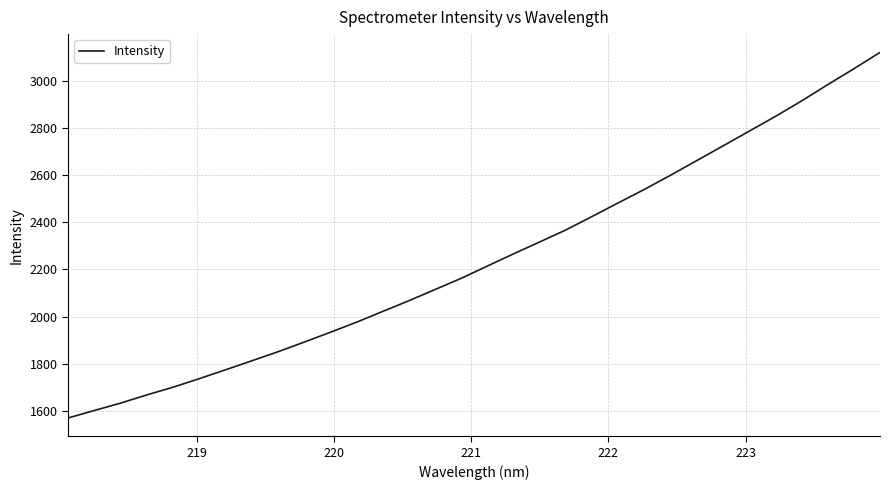

What is the smallest value displayed?

1569.9